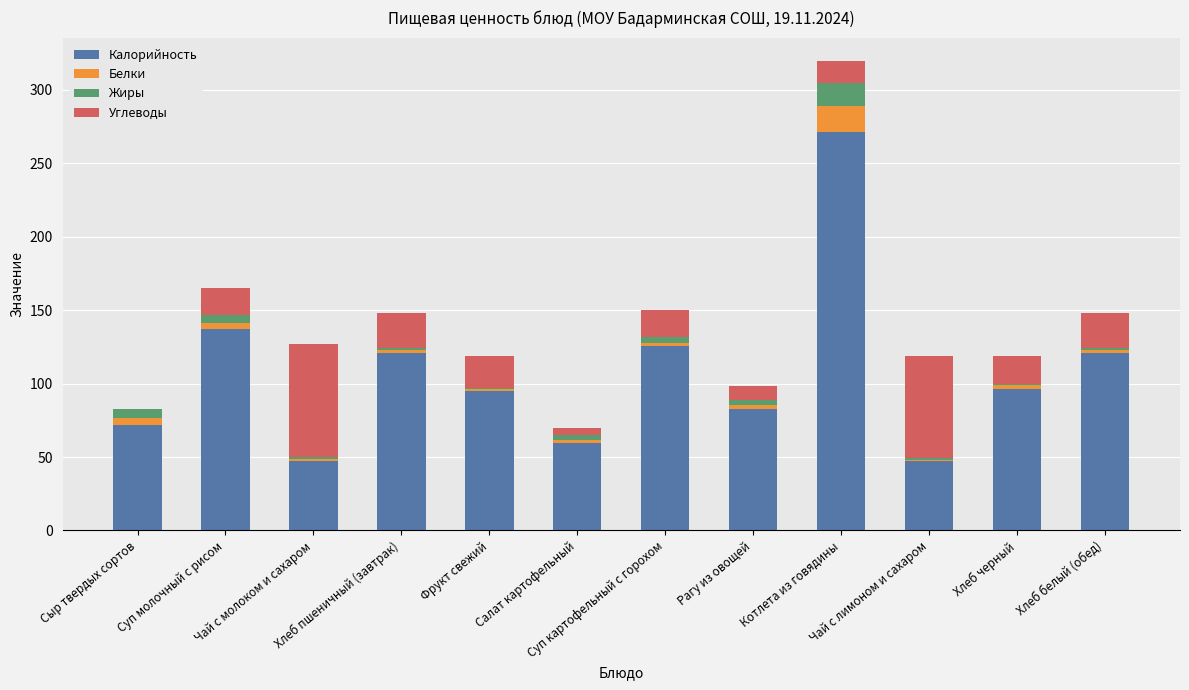

What is the maximum value for Калорийность?

271.0